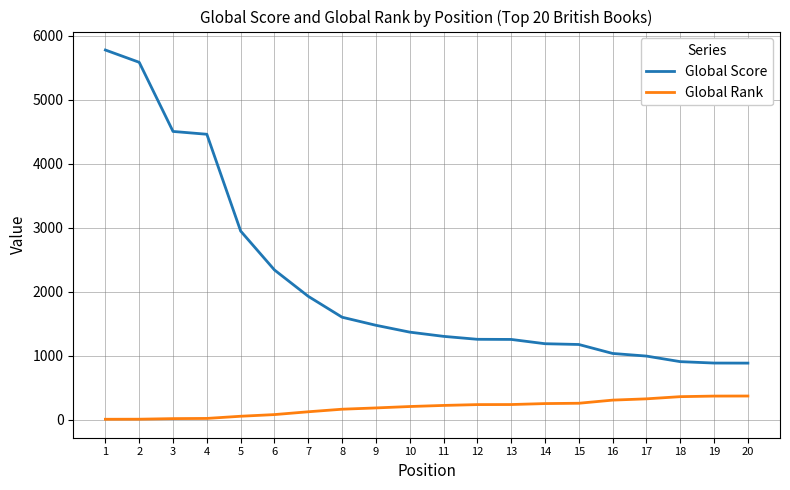

True or false: Global Score and Global Rank cross at least once.

False